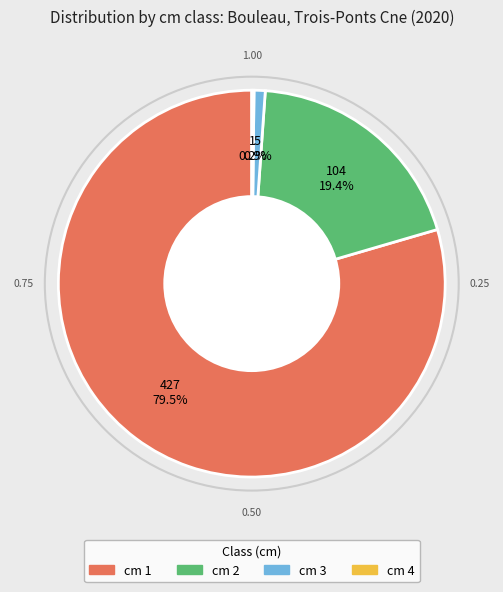

Does any single category account for the majority?

Yes